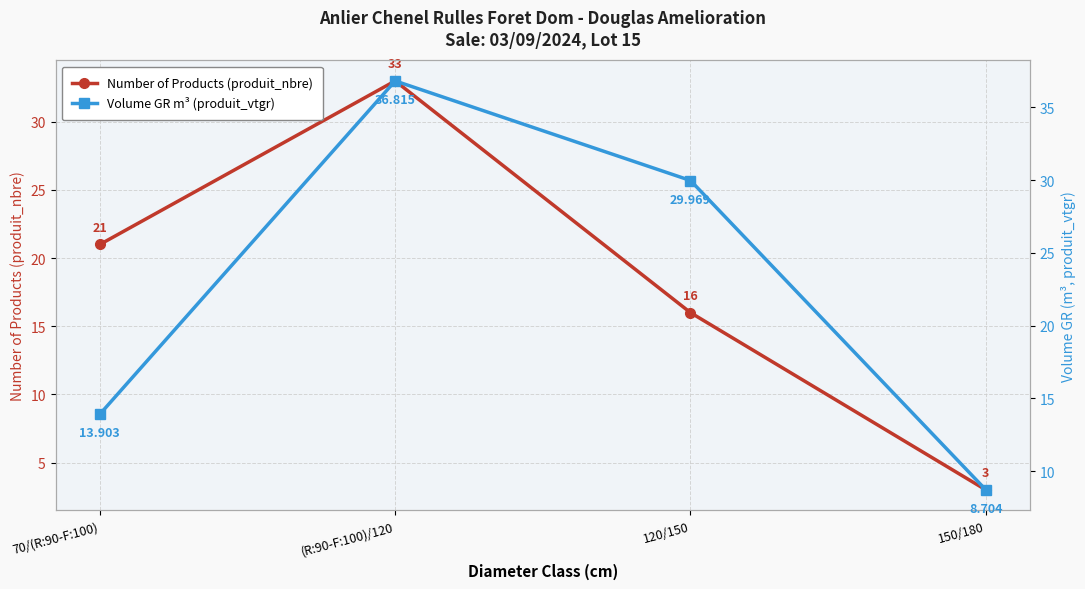

List the series in order of their overall mean, highest first.

Volume GR m³ (produit_vtgr), Number of Products (produit_nbre)